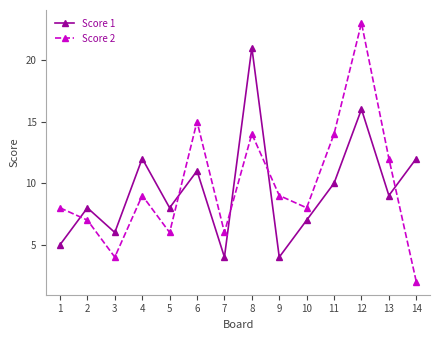

At which category is the sum across all series the highest?

12